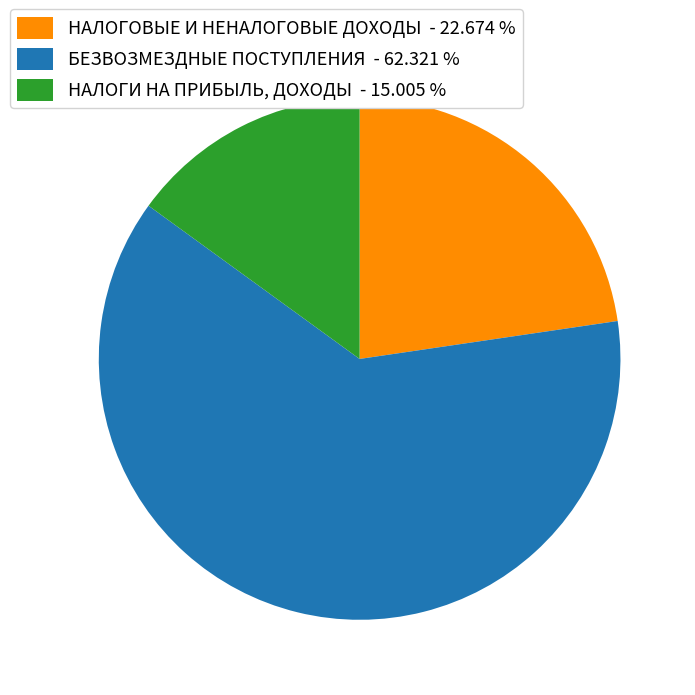

Approximately how many times larger is the value at НАЛОГИ НА ПРИБЫЛЬ, ДОХОДЫ compared to БЕЗВОЗМЕЗДНЫЕ ПОСТУПЛЕНИЯ?

0.2